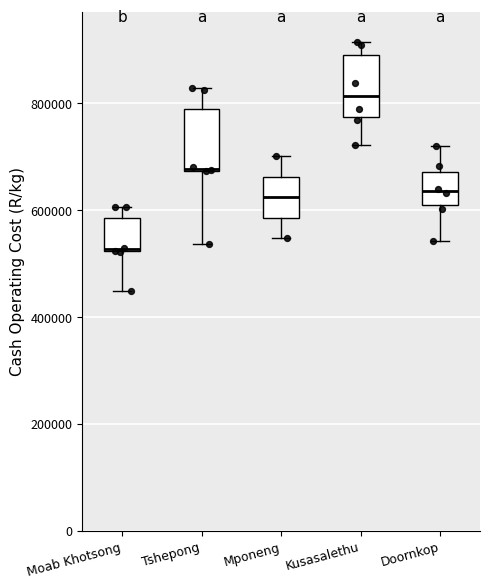

Where does the lower whisker of the box for Doornkop end on the y-axis? The values are not printed on the chart, so give them approximately, as read against the axis.

540000